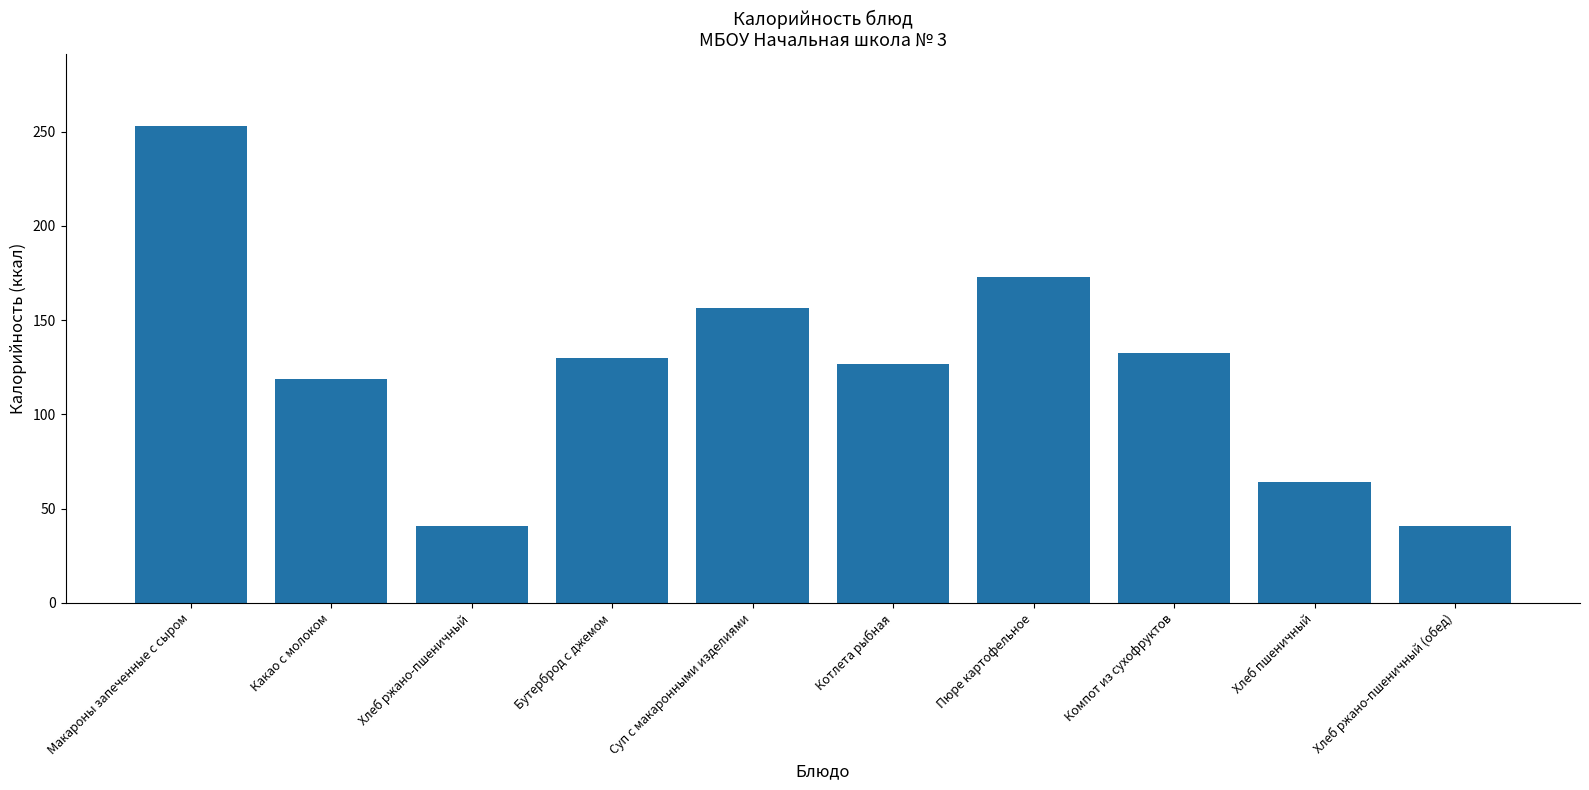

Approximately how many times larger is the value at Компот из сухофруктов compared to Бутерброд с джемом?

1.0